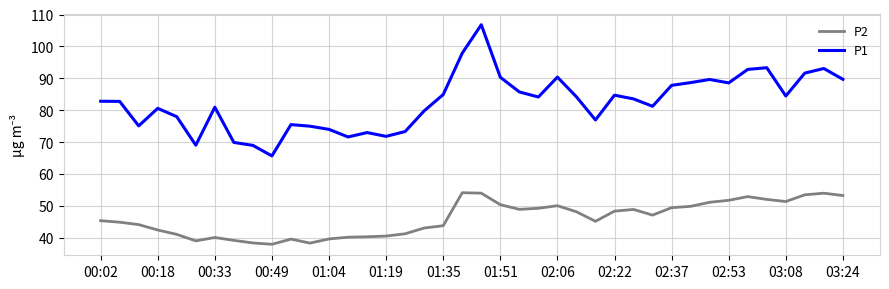

How many values in the P2 series exceed 47?

20